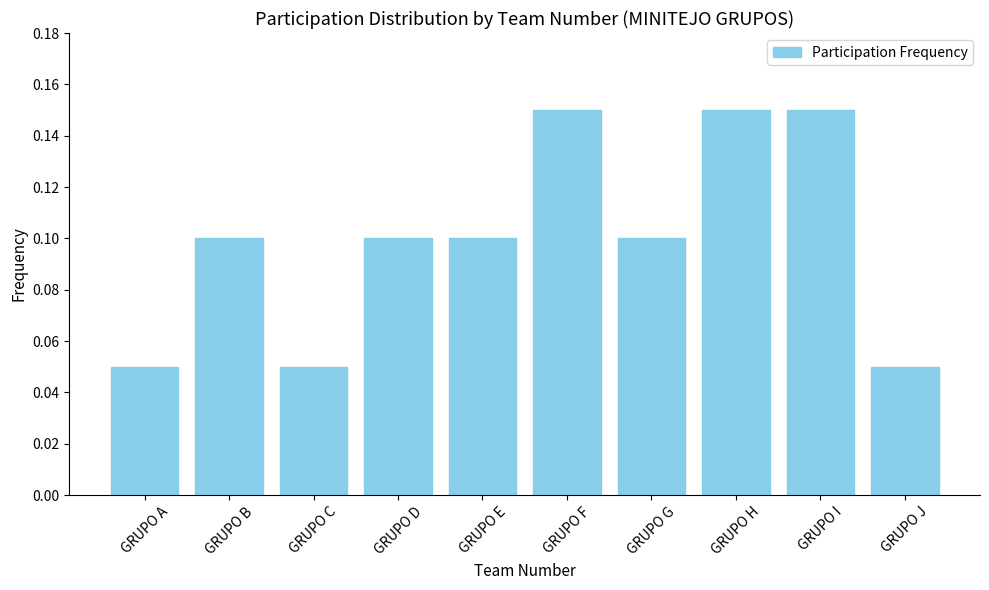

Between GRUPO I and GRUPO C, which is larger?

GRUPO I